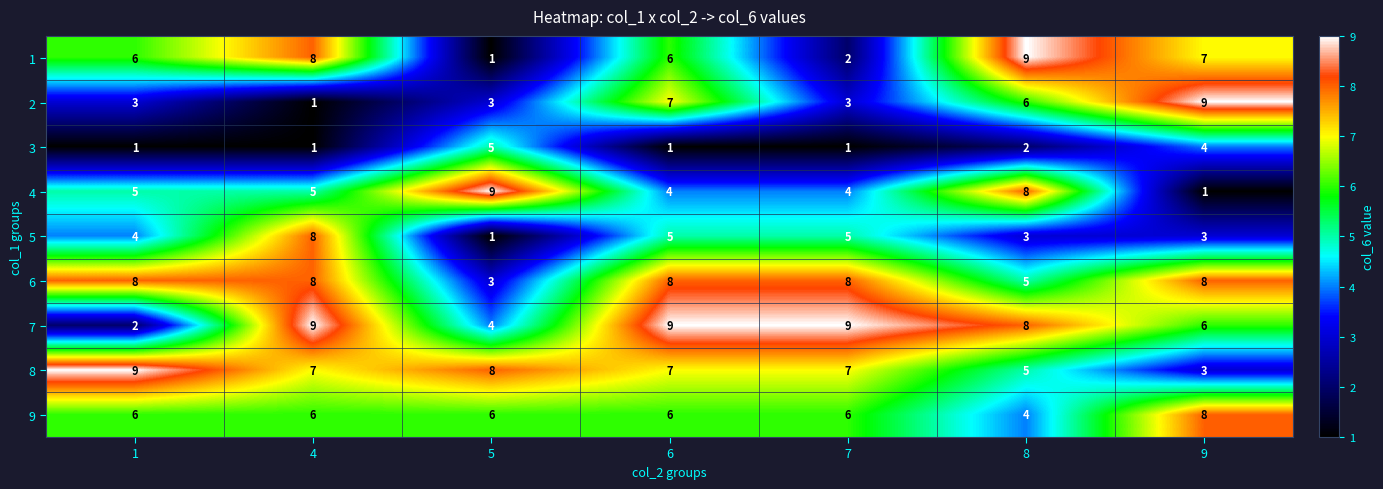

What is the total value across all series at 4?

53